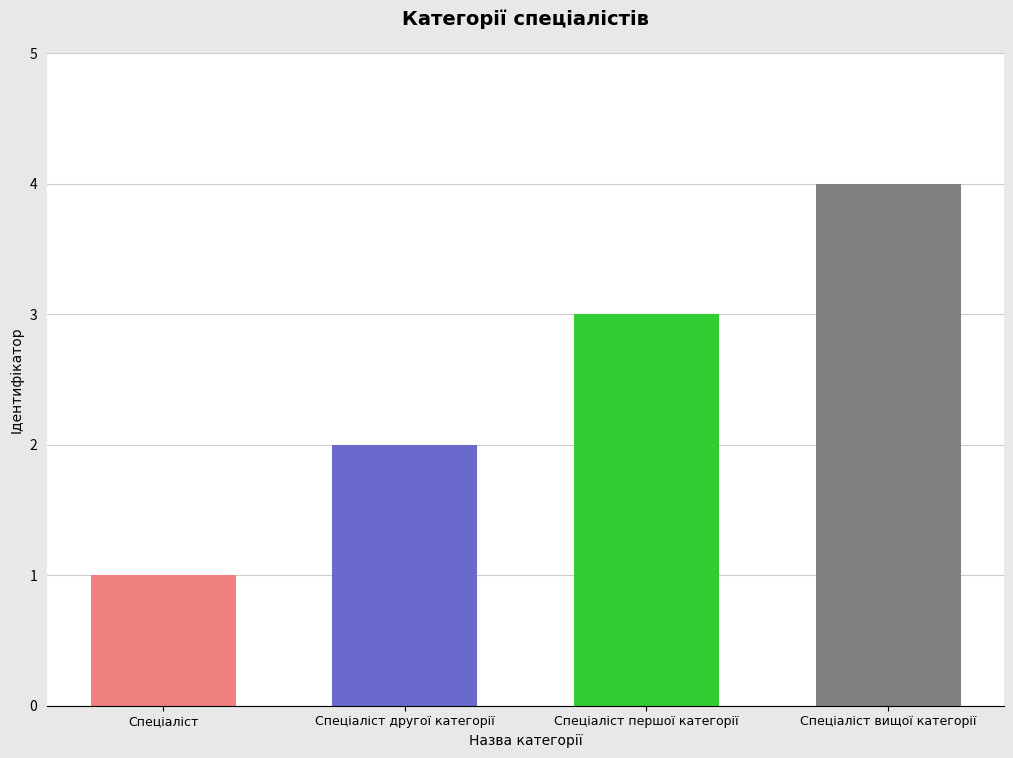

Reading left to right, what are all the values shown in this chart?

Спеціаліст=1	Спеціаліст другої категорії=2	Спеціаліст першої категорії=3	Спеціаліст вищої категорії=4